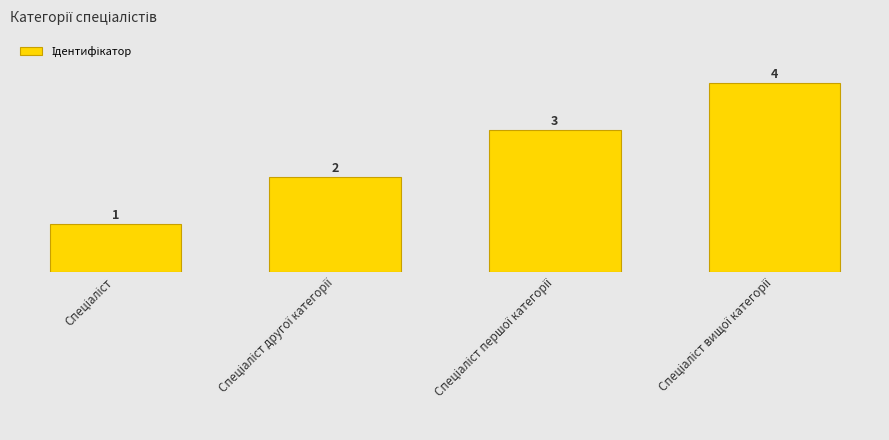

Between Спеціаліст другої категорії and Спеціаліст вищої категорії, which is larger?

Спеціаліст вищої категорії